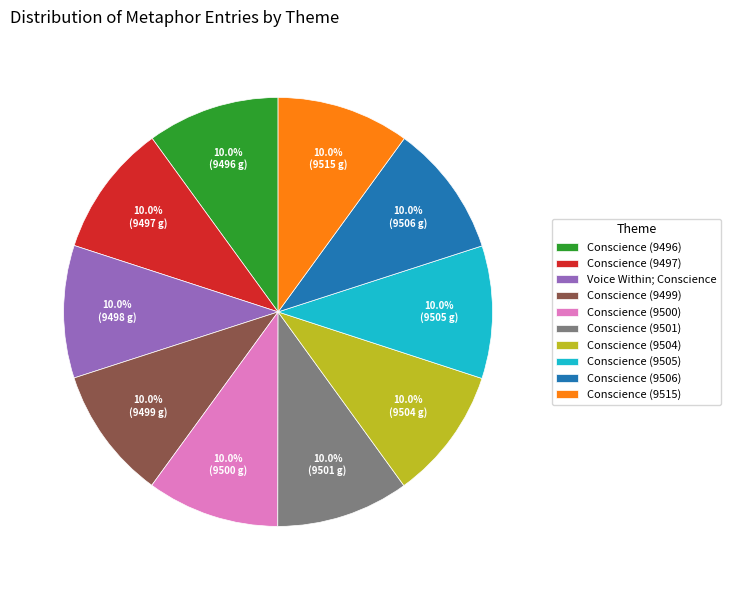

Does Conscience (9500) account for over 50% of the chart?

No